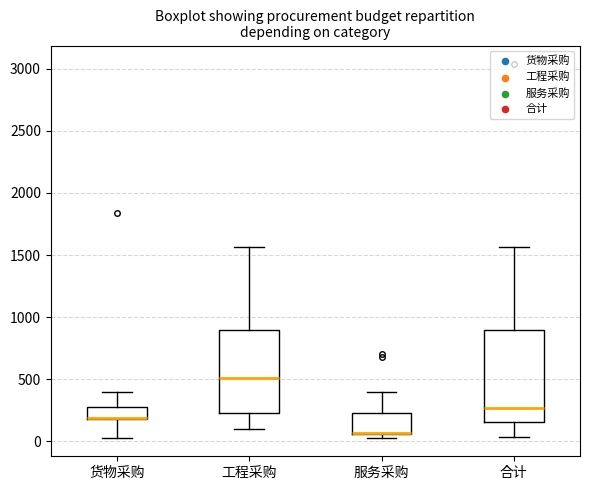

Reading left to right, transcribe this box plot: for each box, give where its median line is, the range the box spans, and where its two whiskers end, as read against the y-axis. The values are not printed on the chart, so give them approximately, as read against the axis.

货物采购: median 200 (drawn on the box's lower edge), box 200 to 300, whiskers 50 to 400
工程采购: median 500, box 250 to 900, whiskers 100 to 1550
服务采购: median 50, box 50 to 250, whiskers 50 (just below the box's lower edge) to 400
合计: median 250, box 150 to 900, whiskers 50 to 1550